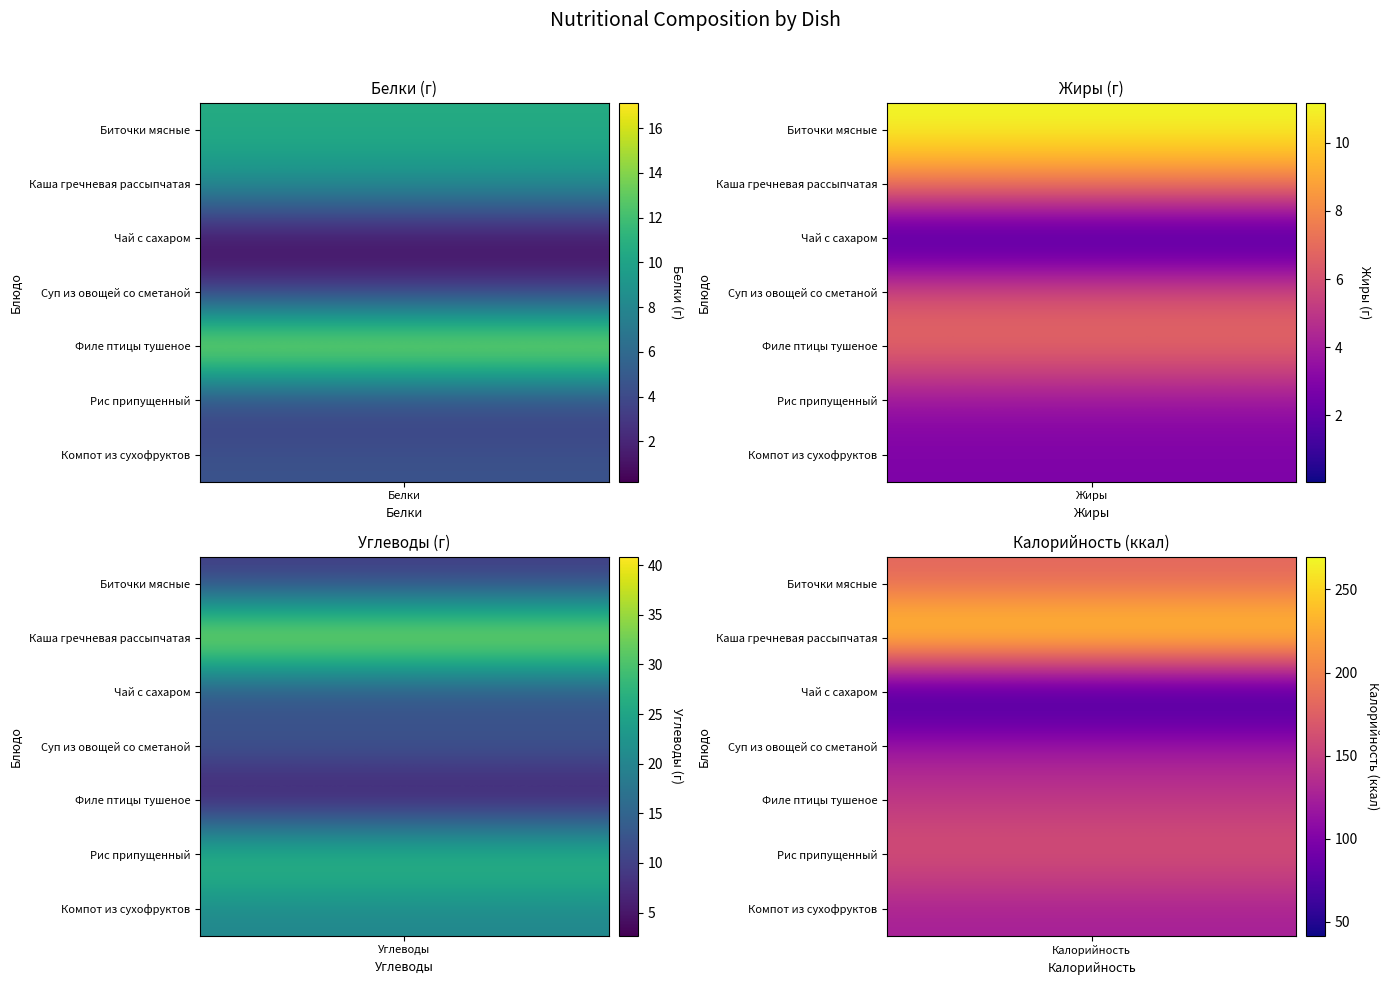

What is the difference between the highest and lowest values at Калорийность?

228.4